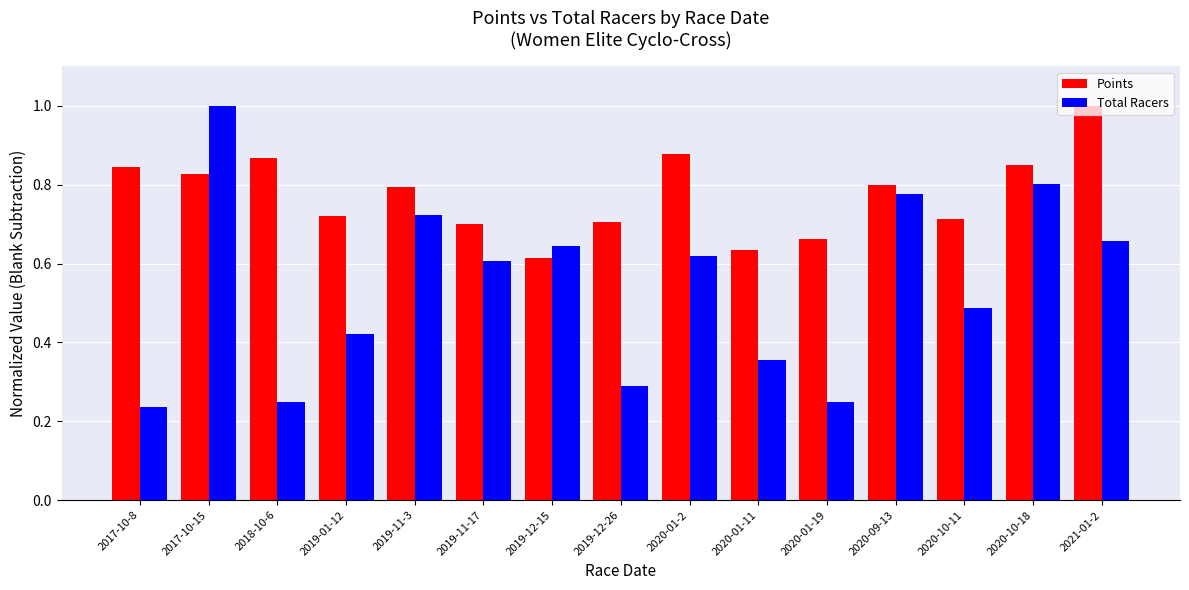

At which category is the sum across all series the highest?

2017-10-15